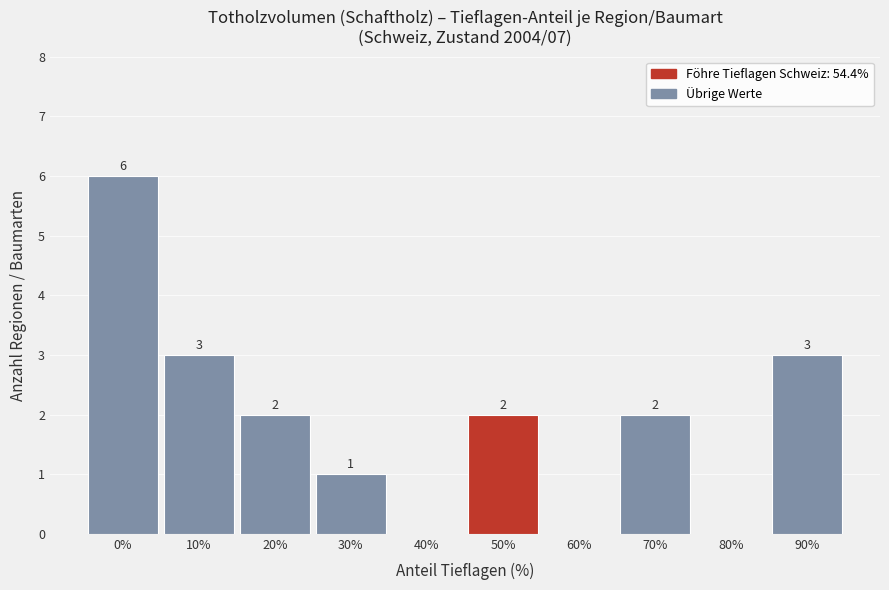

Reading left to right, transcribe all the data shown in this chart.

0%=6	10%=3	20%=2	30%=1	40%=0	50%=2	60%=0	70%=2	80%=0	90%=3